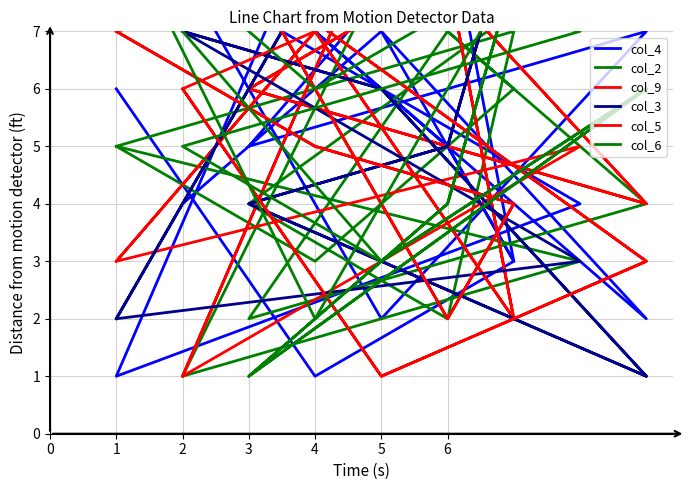

What is the sum of the col_2 values at 6 and 3?

9